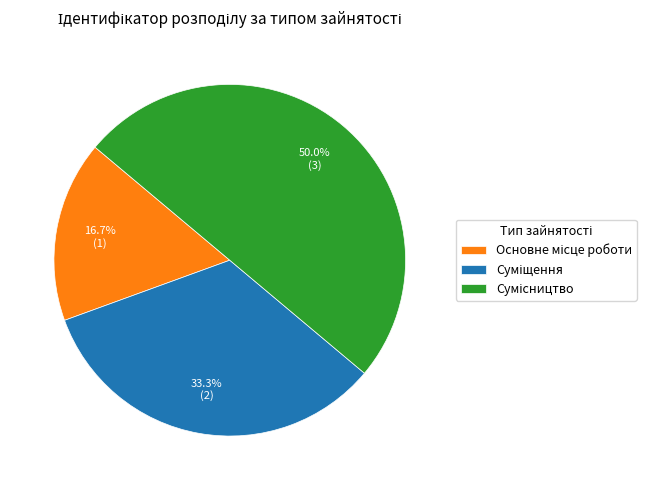

What portion of the pie excludes Основне місце роботи?

83.3%